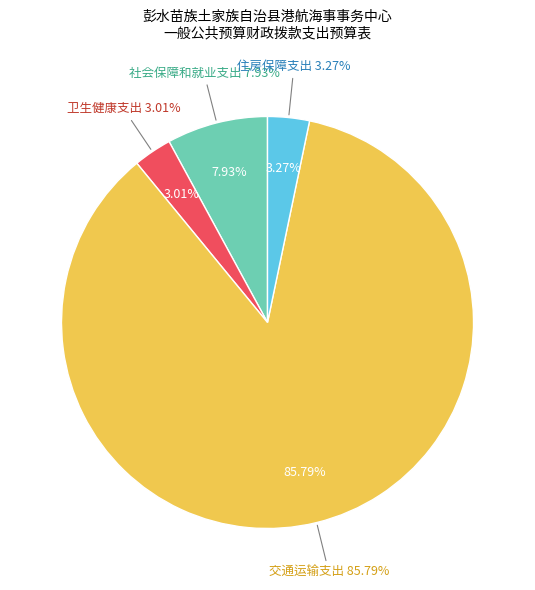

How many slices are in this pie chart?

4